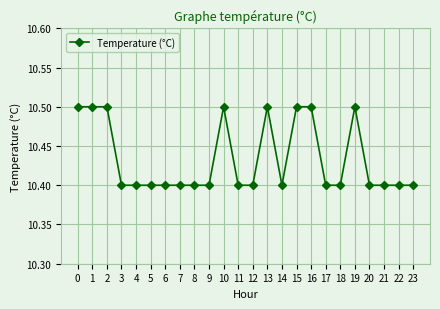

How many categories are shown in the chart?

24